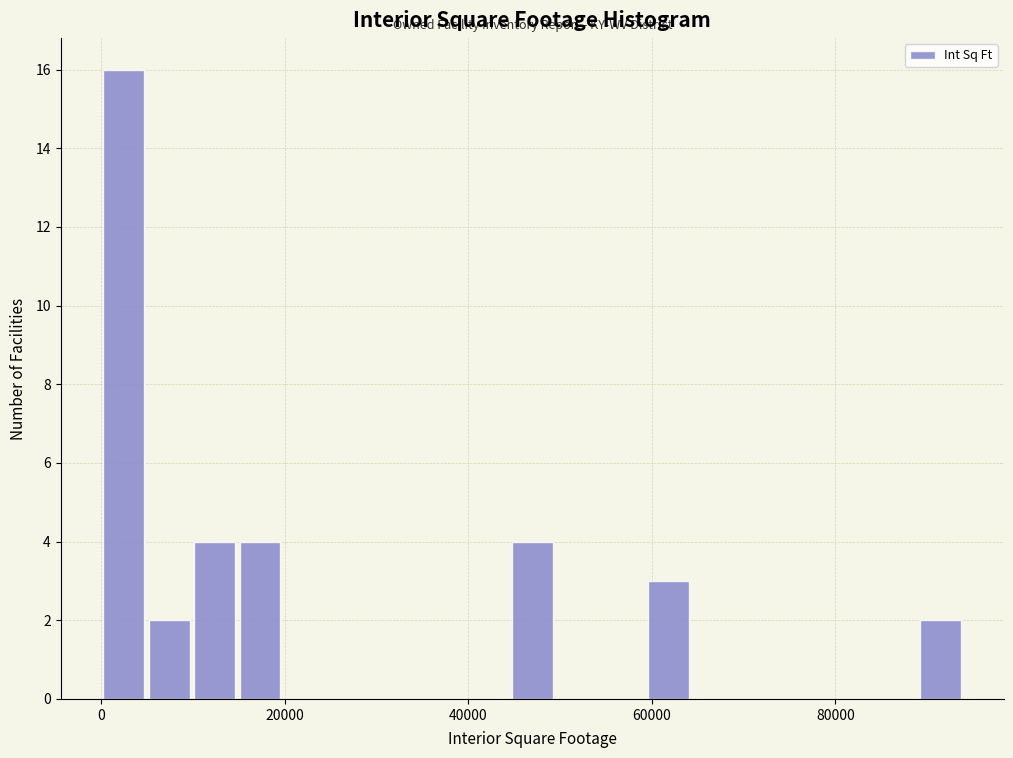

Read against the x-axis, roughly where is the centre of the tallest bar?

2000